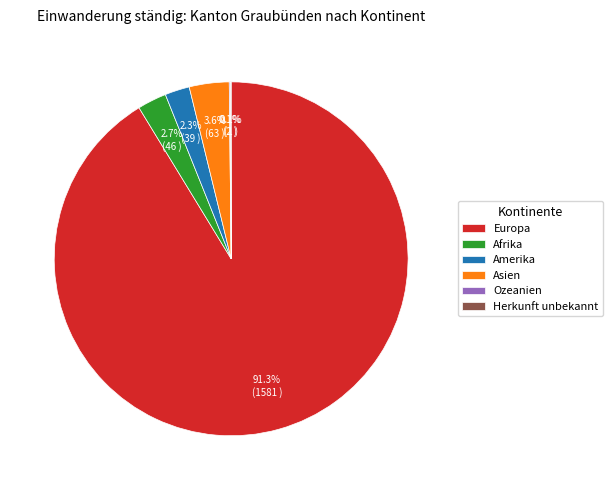

Which slice represents more than half of the pie?

Europa